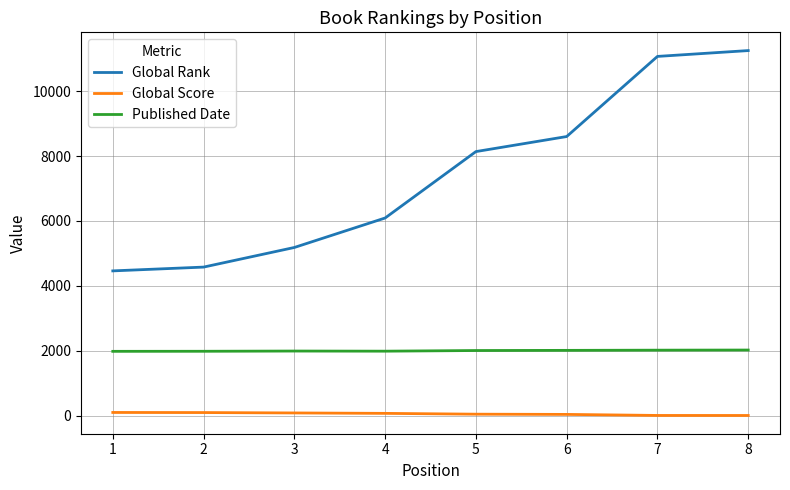

What is the approximate value of Global Score at 5, to the nearest 10?

40